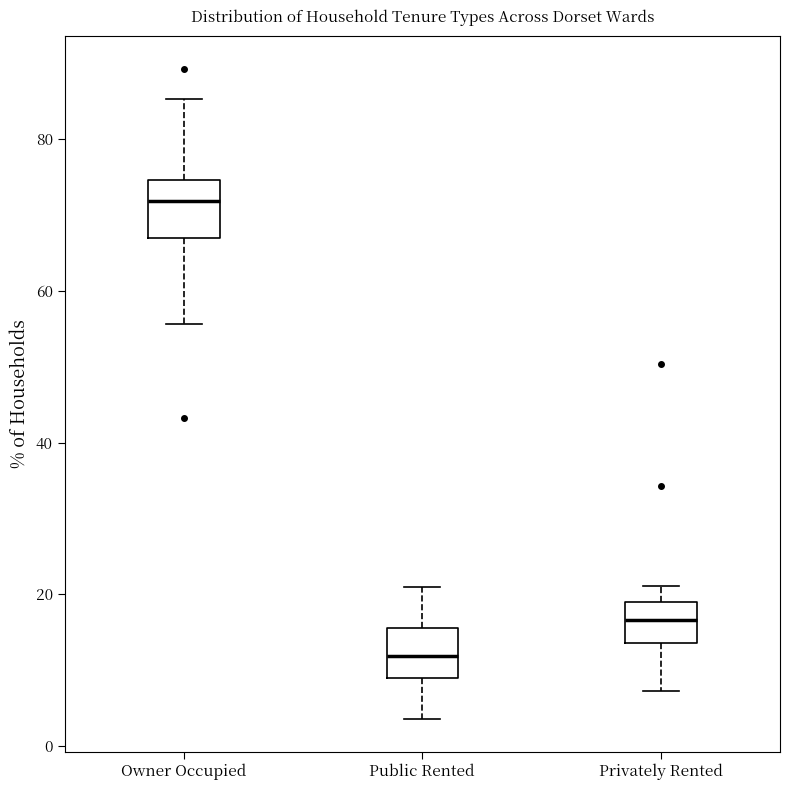

Where does the median line of the box for Owner Occupied sit on the y-axis? The values are not printed on the chart, so give them approximately, as read against the axis.

72